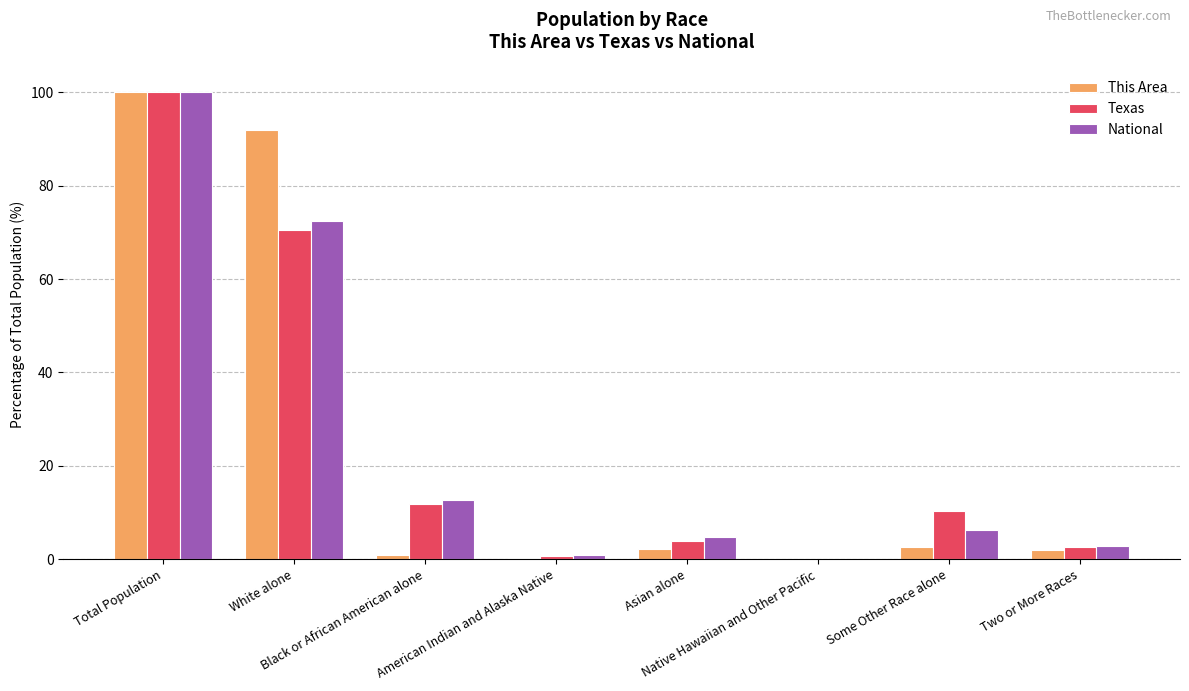

What is the approximate value of Texas at American Indian and Alaska Native?

0.7